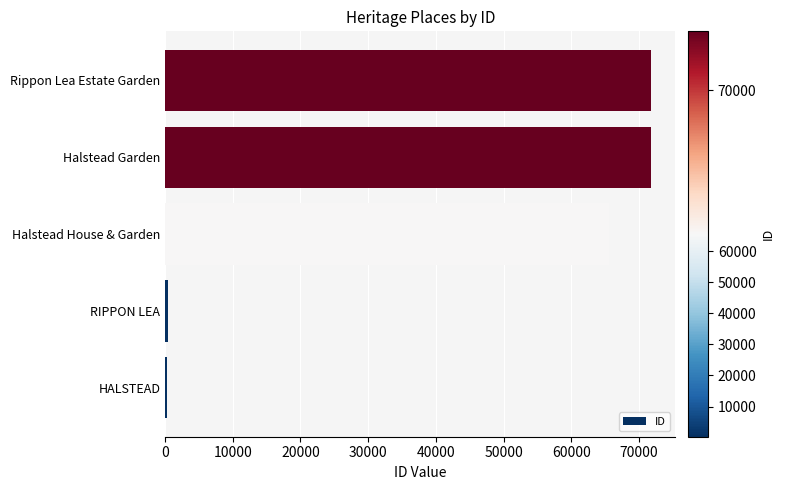

At which label is the value closest to 36046?

Halstead House & Garden